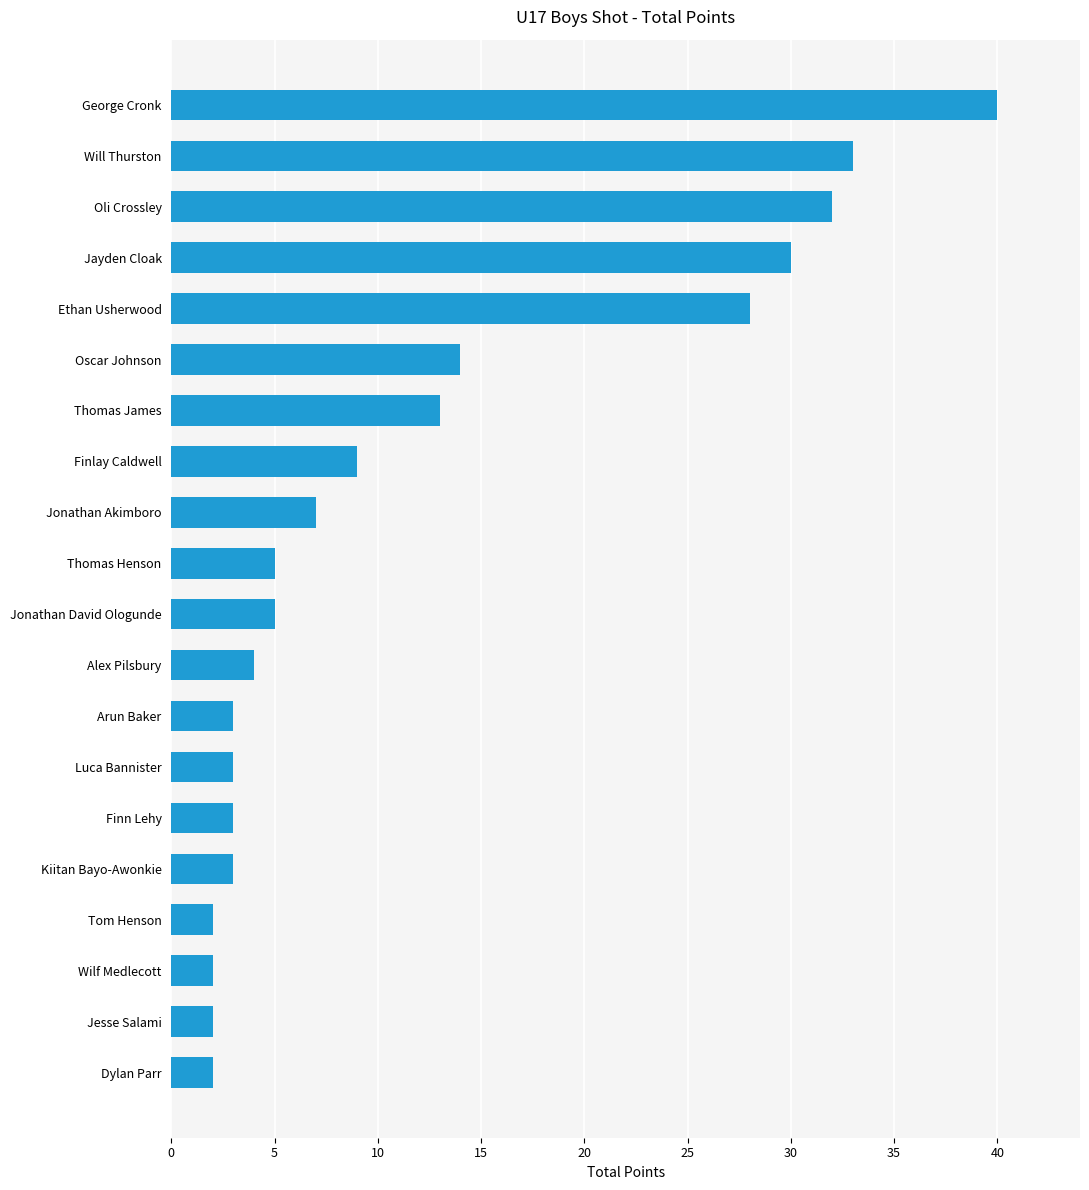

The chart shows a value of 20 at Thomas James. True or false?

False